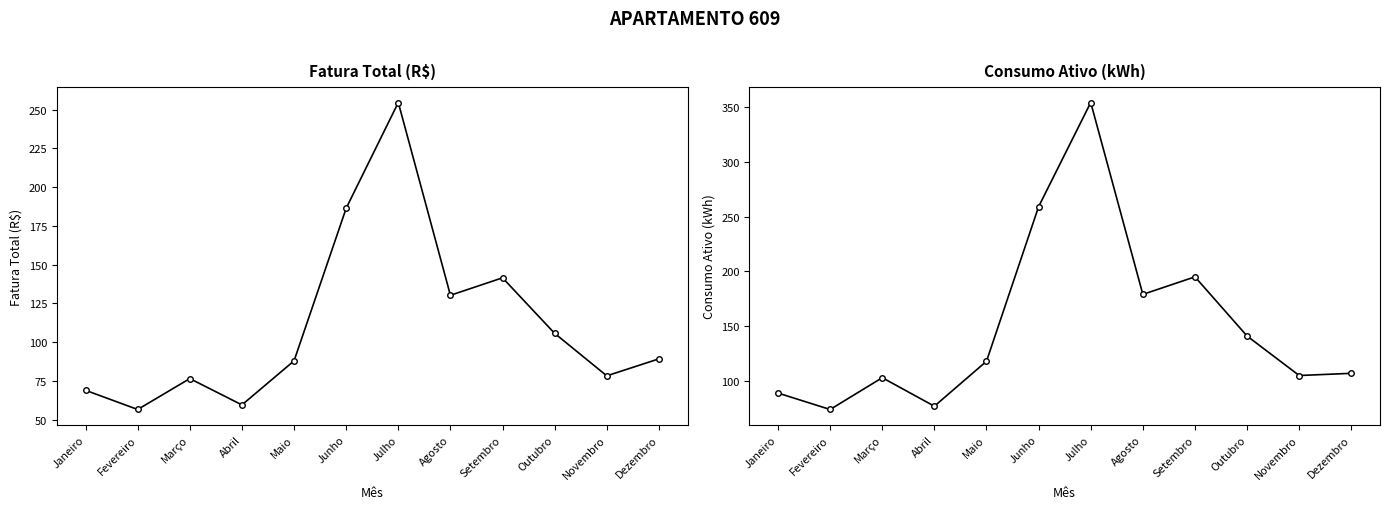

Reading left to right, list all the values displayed in this chart.

Fatura Total (R$): Janeiro=68.9	Fevereiro=56.5	Março=76.4	Abril=59.5	Maio=87.9	Junho=186.4	Julho=254.7	Agosto=130.2	Setembro=141.5	Outubro=105.6	Novembro=78.2	Dezembro=89.2
Consumo Ativo (kWh): Janeiro=89.0	Fevereiro=74.0	Março=103.0	Abril=77.0	Maio=118.0	Junho=259.0	Julho=354.0	Agosto=179.0	Setembro=195.0	Outubro=141.0	Novembro=105.0	Dezembro=107.0